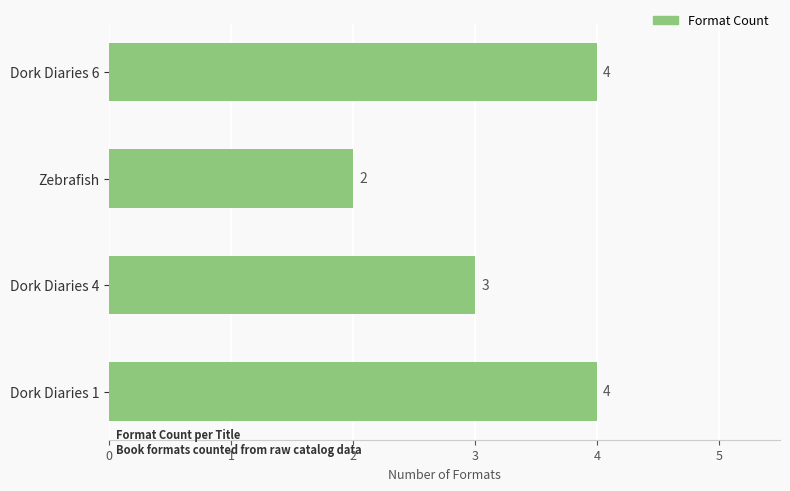

What is the sum of the values at Dork Diaries 6 and Zebrafish?

6